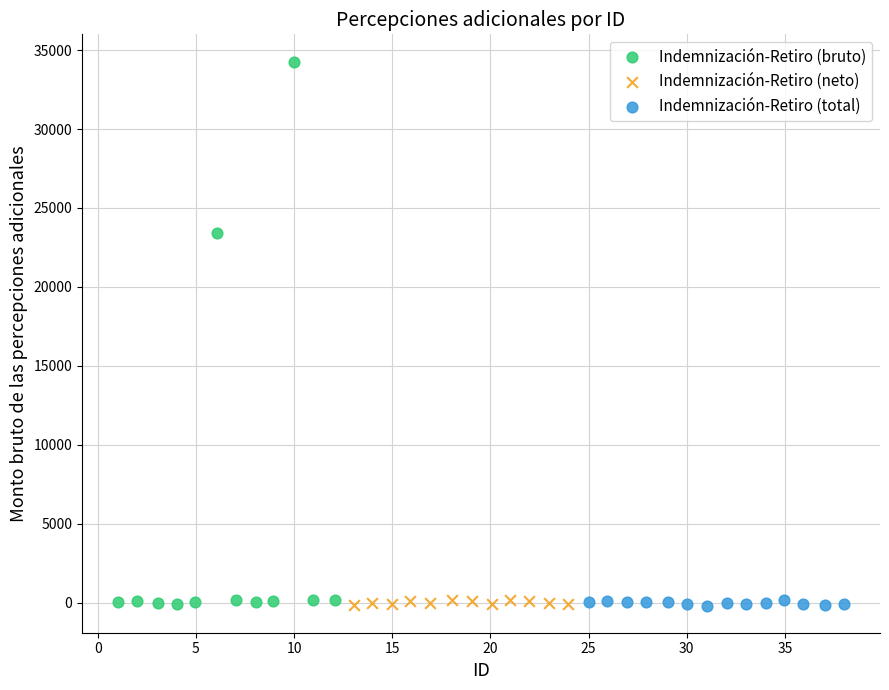

Which series contains the highest Y value?

Indemnización-Retiro (bruto)